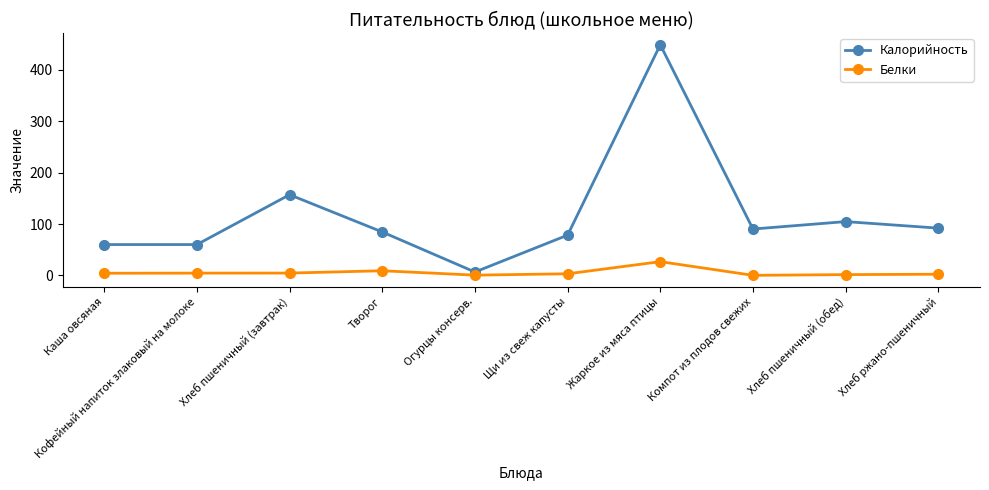

Is it true that Белки equals 4.4 at Кофейный напиток злаковый на молоке?

True